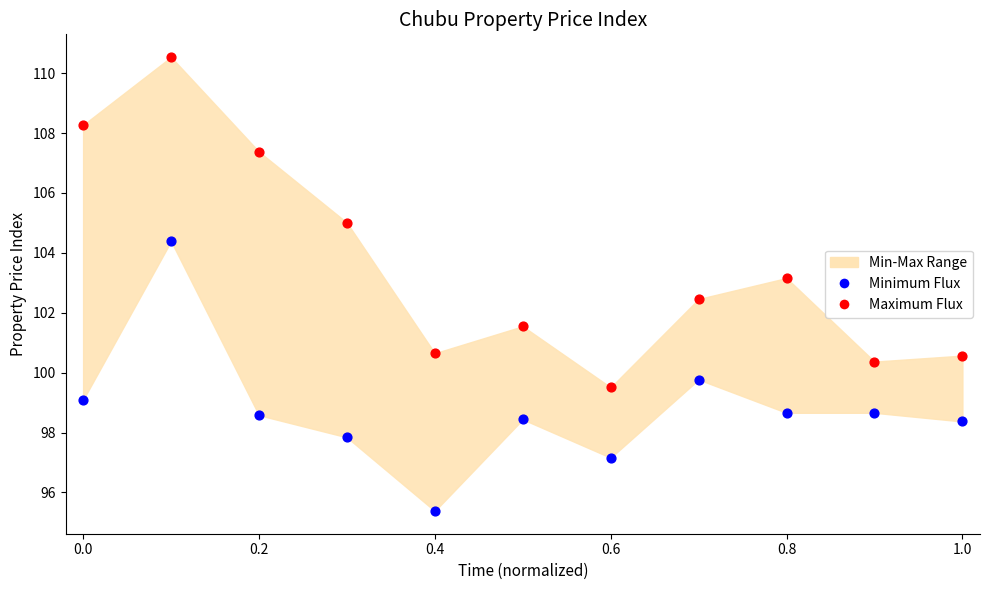

Which series has the largest Y range (max minus min)?

Maximum Flux